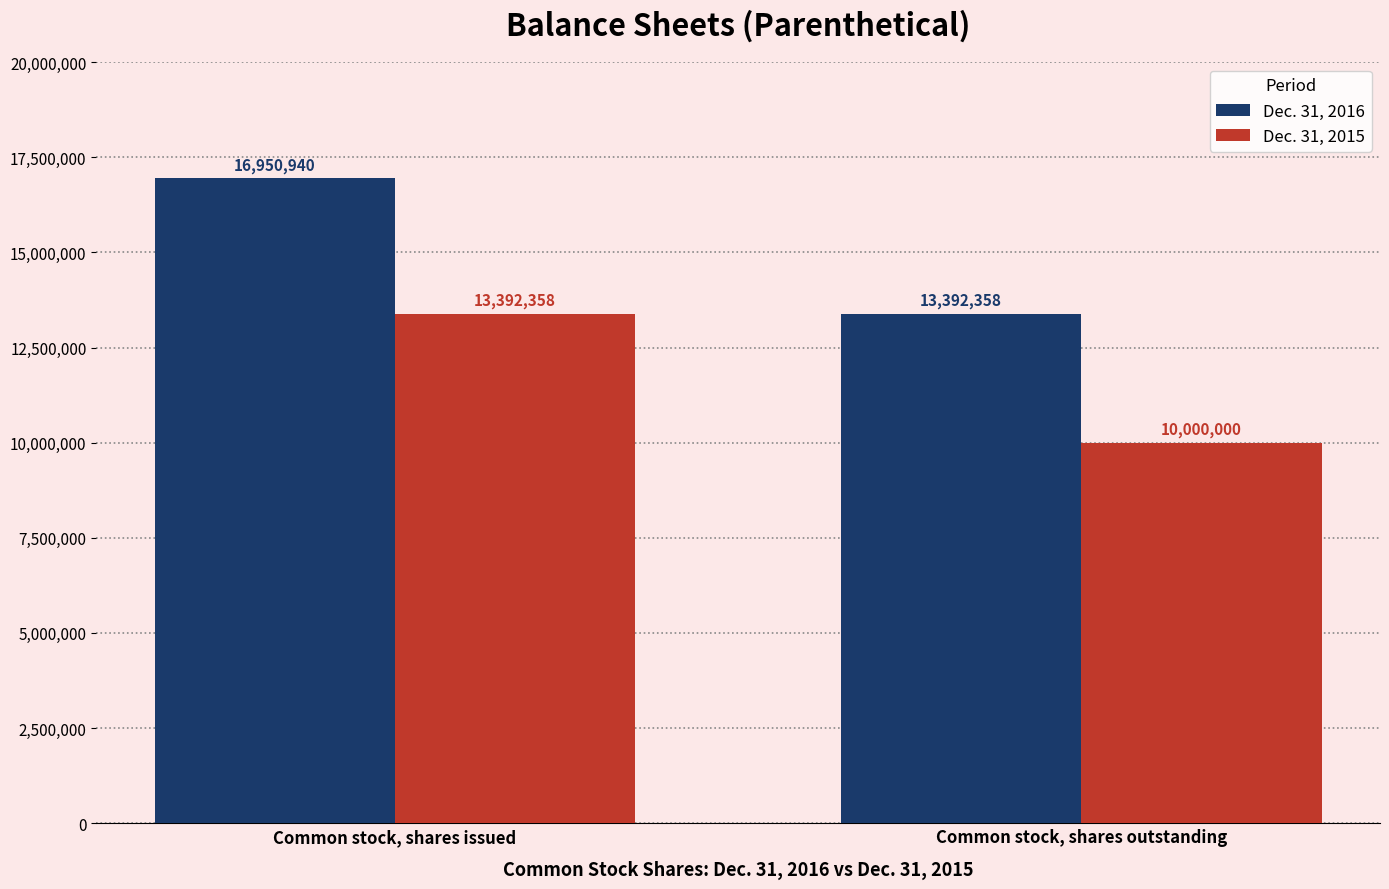

Count the Dec. 31, 2015 values in the range 10000000 to 13392358.

2